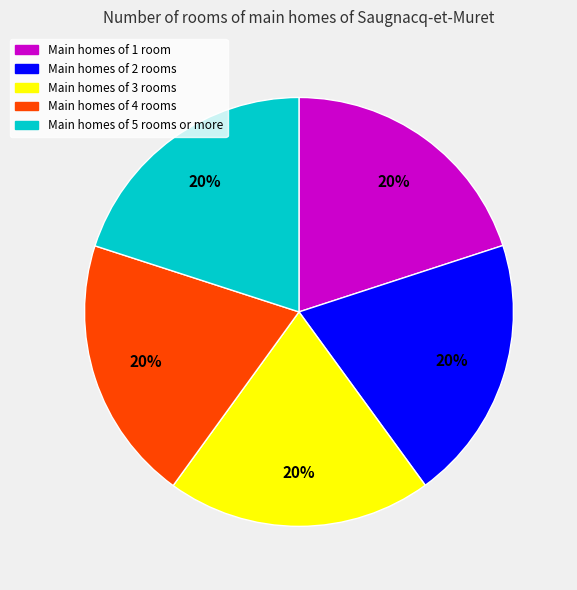

True or false: Main homes of 1 room accounts for 30% of the total.

False